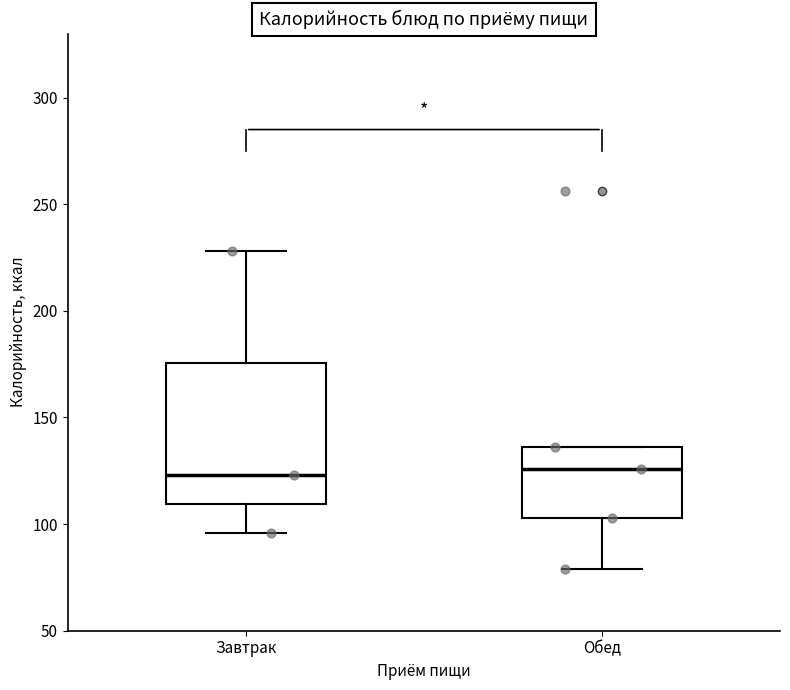

Where is the upper edge of the box for Обед on the y-axis? The values are not printed on the chart, so give them approximately, as read against the axis.

135